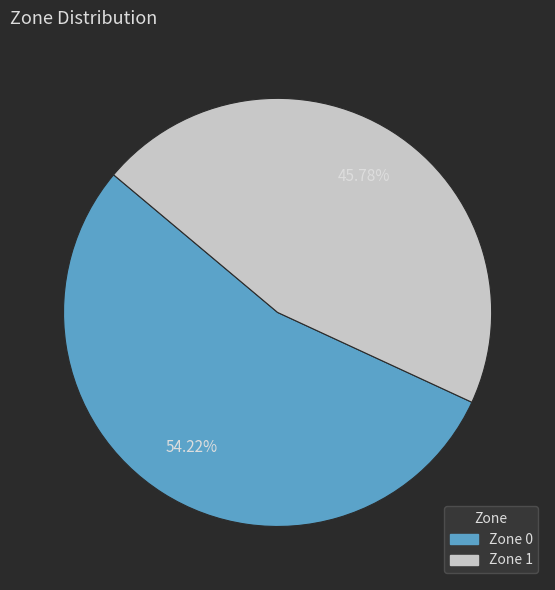

To the nearest percent, what portion does Zone 1 represent?

46%